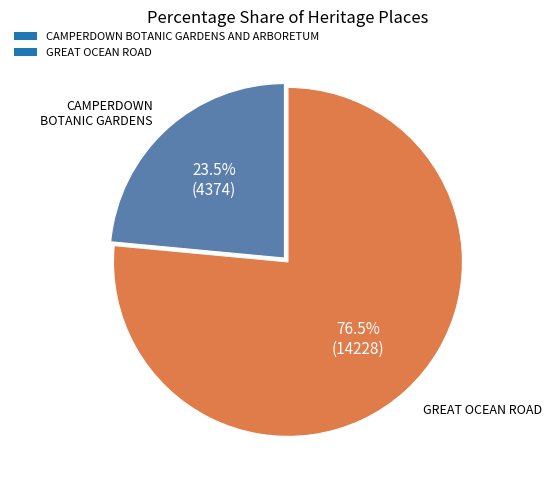

What percentage is NOT represented by GREAT OCEAN ROAD?

23.5%